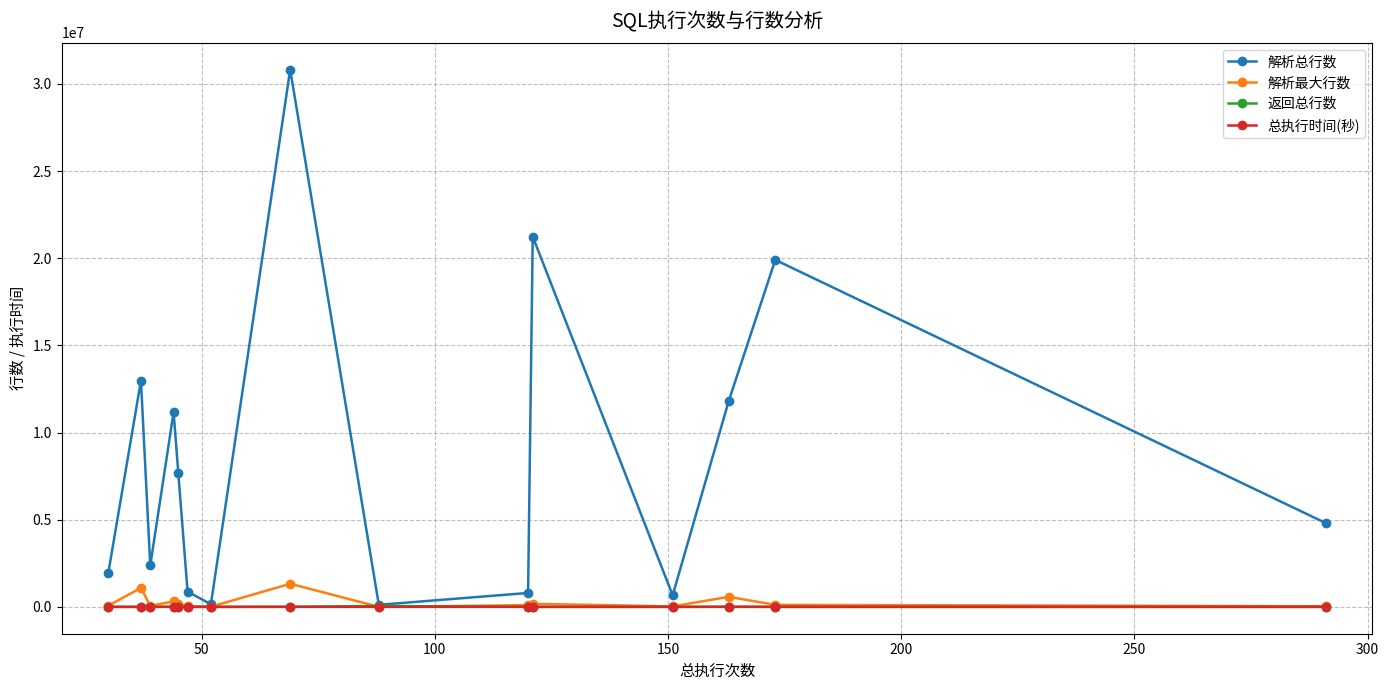

Which series has the largest range (max minus min)?

解析总行数